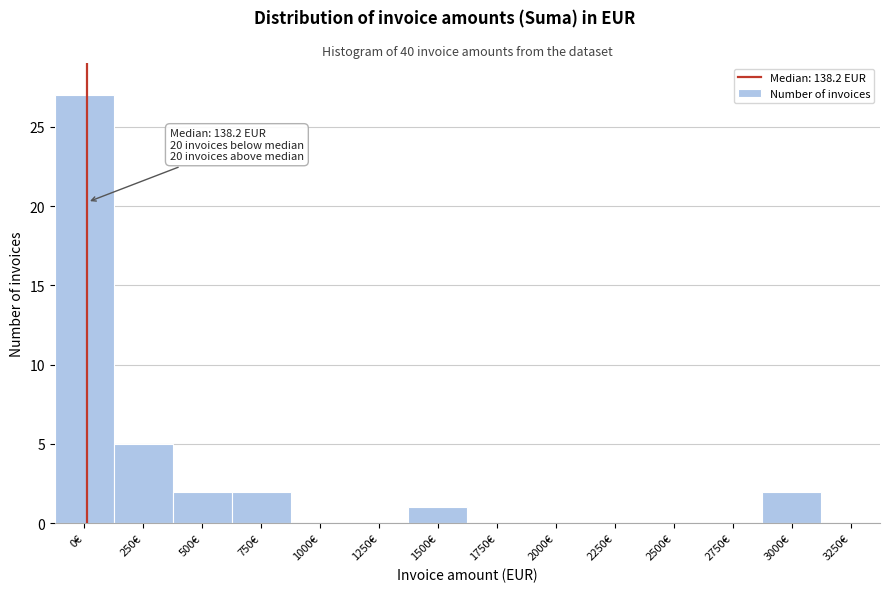

Reading left to right, what are all the values shown in this chart?

0€=27	250€=5	500€=2	750€=2	1000€=0	1250€=0	1500€=1	1750€=0	2000€=0	2250€=0	2500€=0	2750€=0	3000€=2	3250€=0